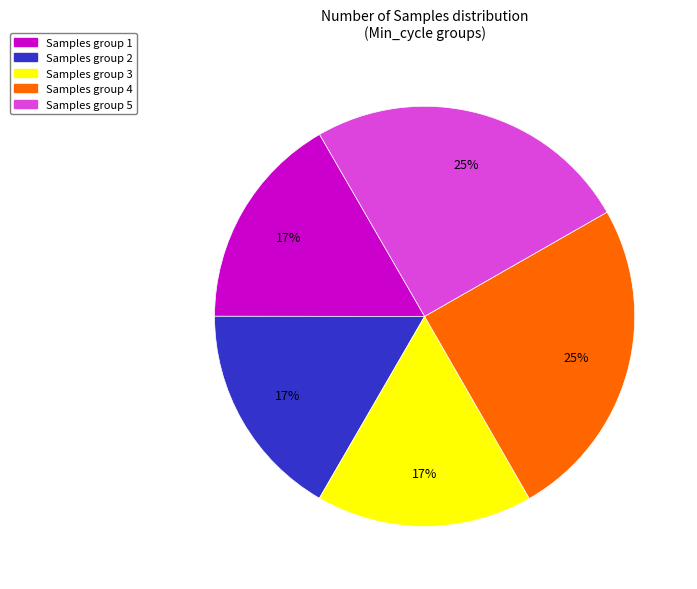

Combined, do Samples group 5 and Samples group 2 account for over 50%?

No